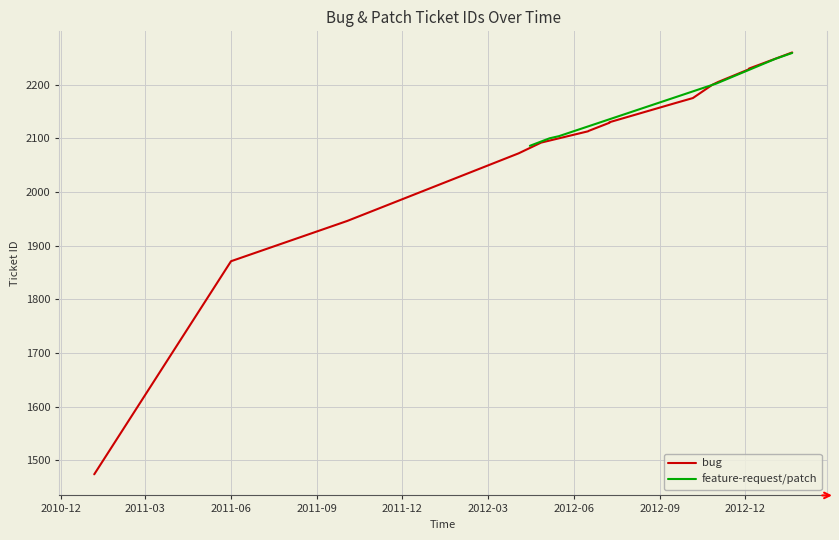

True or false: the data has more than 2 interior local peaks.

False